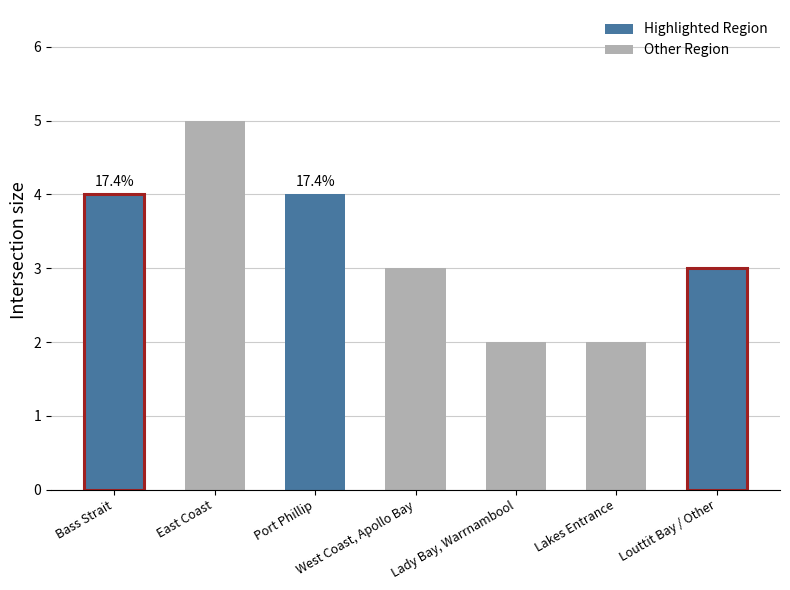

What is the sum of the values at East Coast and West Coast, Apollo Bay?

8